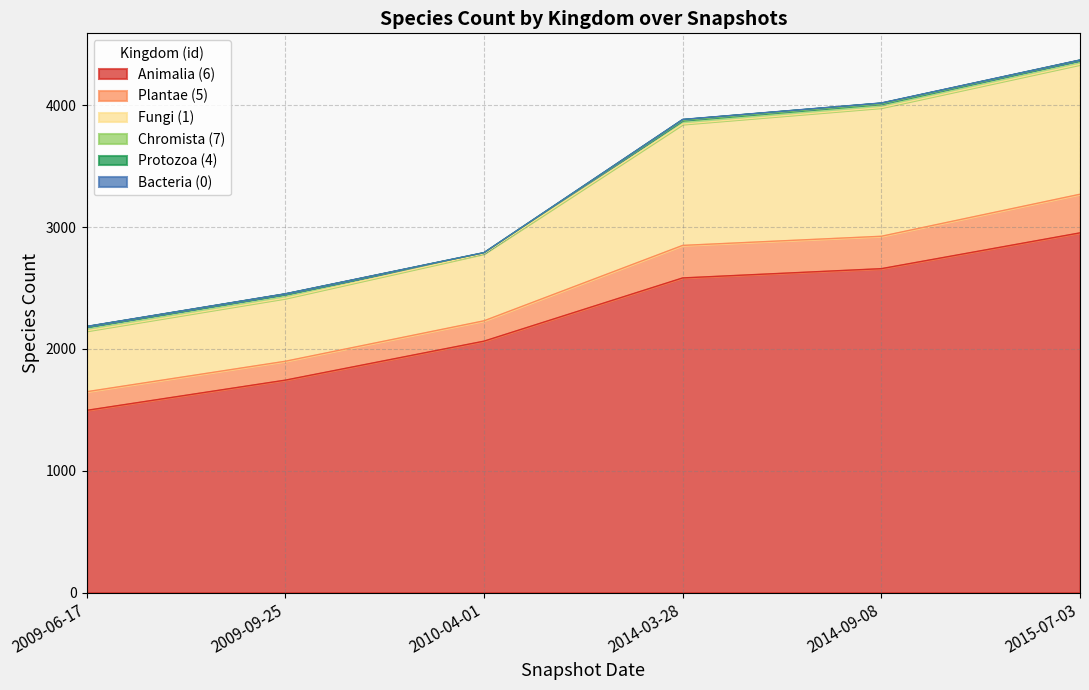

Between 2009-06-17 and 2010-04-01, which is larger?

2010-04-01